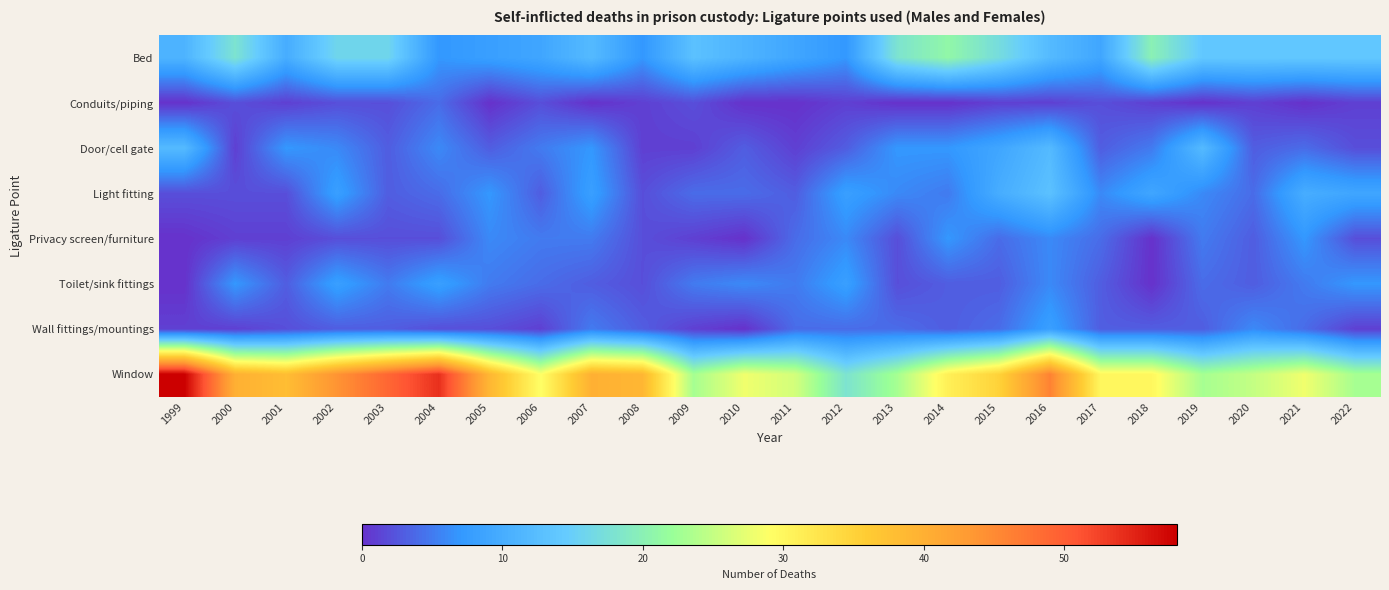

Reading left to right, what are all the values shown in this chart?

Bed: 1999=11	2000=18	2001=10	2002=16	2003=16	2004=7	2005=8	2006=9	2007=12	2008=7	2009=13	2010=11	2011=9	2012=7	2013=18	2014=21	2015=17	2016=12	2017=9	2018=20	2019=14	2020=14	2021=14	2022=14
Conduits/piping: 1999=0	2000=2	2001=1	2002=2	2003=2	2004=4	2005=0	2006=2	2007=0	2008=1	2009=2	2010=0	2011=0	2012=1	2013=0	2014=0	2015=1	2016=1	2017=2	2018=1	2019=0	2020=1	2021=0	2022=1
Door/cell gate: 1999=12	2000=1	2001=7	2002=6	2003=3	2004=6	2005=3	2006=5	2007=7	2008=1	2009=1	2010=3	2011=1	2012=3	2013=7	2014=7	2015=9	2016=12	2017=3	2018=5	2019=12	2020=3	2021=4	2022=2
Light fitting: 1999=2	2000=2	2001=2	2002=8	2003=3	2004=4	2005=7	2006=3	2007=8	2008=2	2009=4	2010=4	2011=3	2012=8	2013=6	2014=5	2015=10	2016=13	2017=6	2018=9	2019=6	2020=4	2021=10	2022=9
Privacy screen/furniture: 1999=0	2000=1	2001=1	2002=2	2003=2	2004=2	2005=6	2006=5	2007=5	2008=2	2009=1	2010=0	2011=4	2012=6	2013=2	2014=7	2015=4	2016=6	2017=4	2018=0	2019=5	2020=3	2021=7	2022=2
Toilet/sink fittings: 1999=0	2000=7	2001=3	2002=8	2003=5	2004=8	2005=5	2006=4	2007=3	2008=2	2009=5	2010=6	2011=5	2012=8	2013=2	2014=3	2015=3	2016=6	2017=3	2018=0	2019=4	2020=3	2021=5	2022=7
Wall fittings/mountings: 1999=1	2000=1	2001=2	2002=3	2003=3	2004=2	2005=2	2006=1	2007=5	2008=3	2009=1	2010=0	2011=4	2012=4	2013=4	2014=3	2015=4	2016=8	2017=3	2018=3	2019=3	2020=6	2021=4	2022=1
Window: 1999=58	2000=40	2001=38	2002=44	2003=49	2004=54	2005=39	2006=29	2007=40	2008=39	2009=23	2010=28	2011=26	2012=18	2013=23	2014=31	2015=35	2016=46	2017=30	2018=30	2019=23	2020=25	2021=28	2022=23